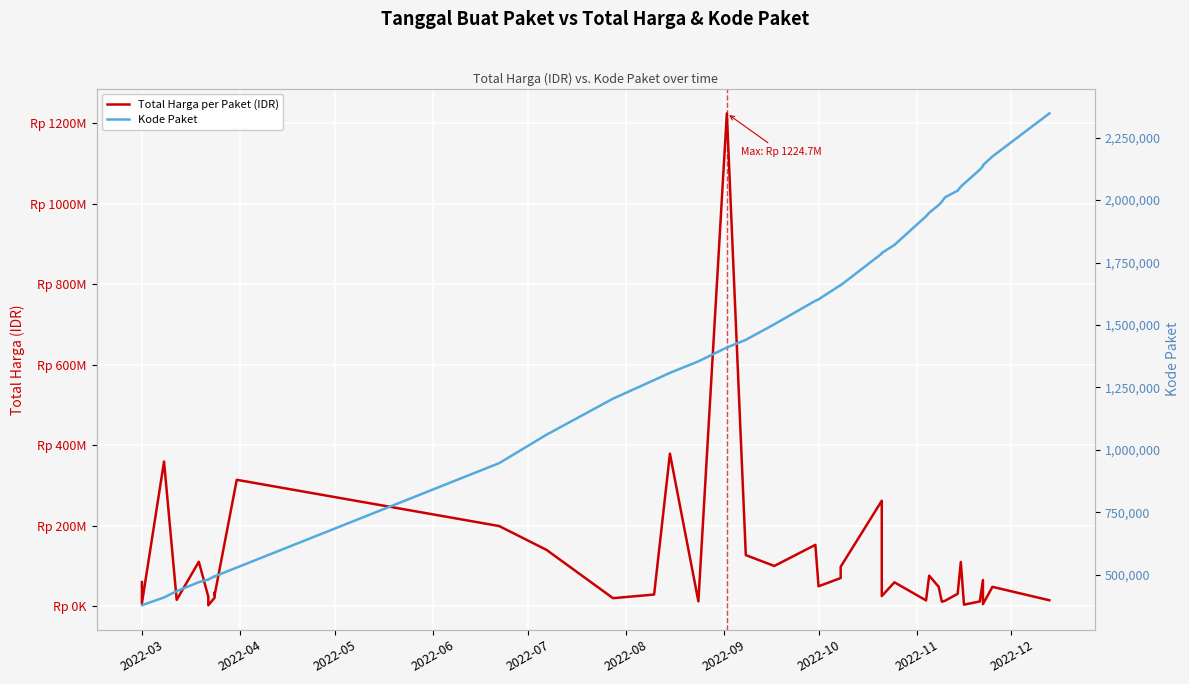

What is the total value across all series at 2022-11?

34626631